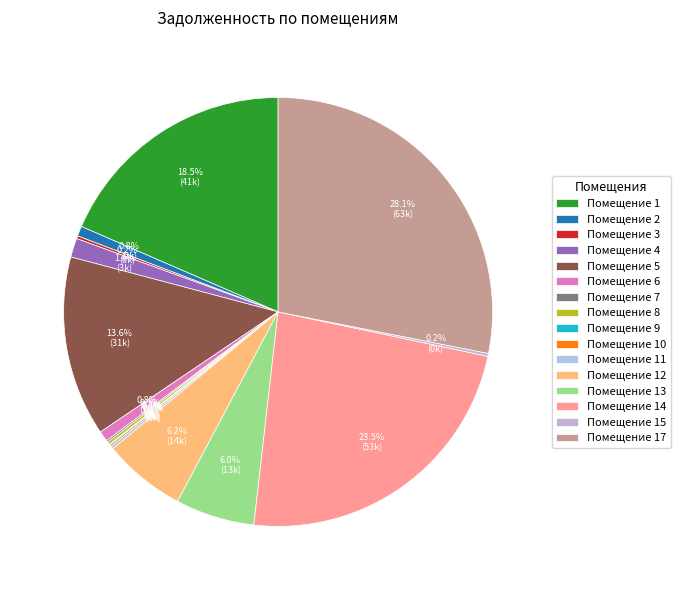

Which category has the smallest portion of the pie?

16